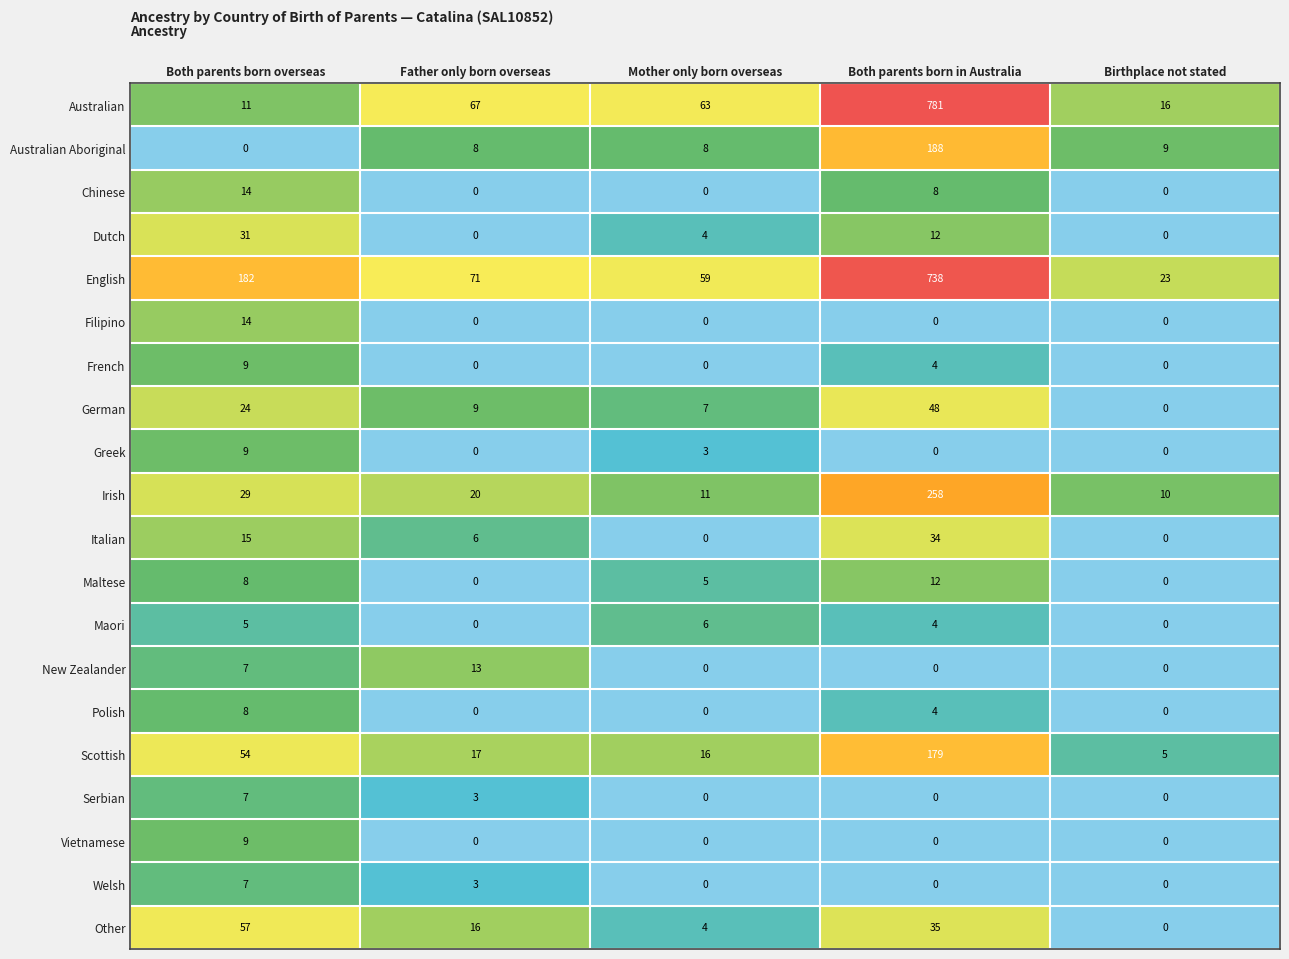

How many categories are shown in the chart?

5